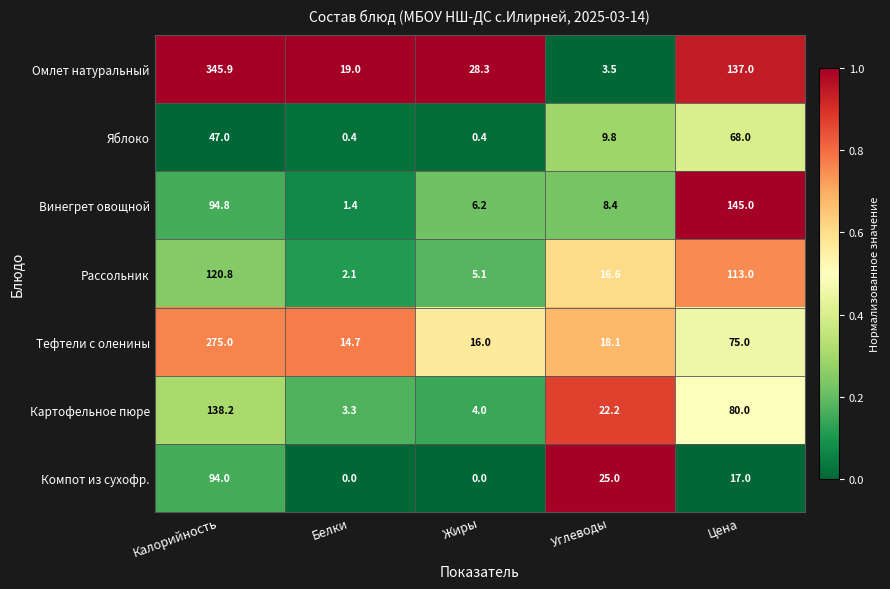

The value of Омлет натуральный at Жиры is 8.9. True or false?

False